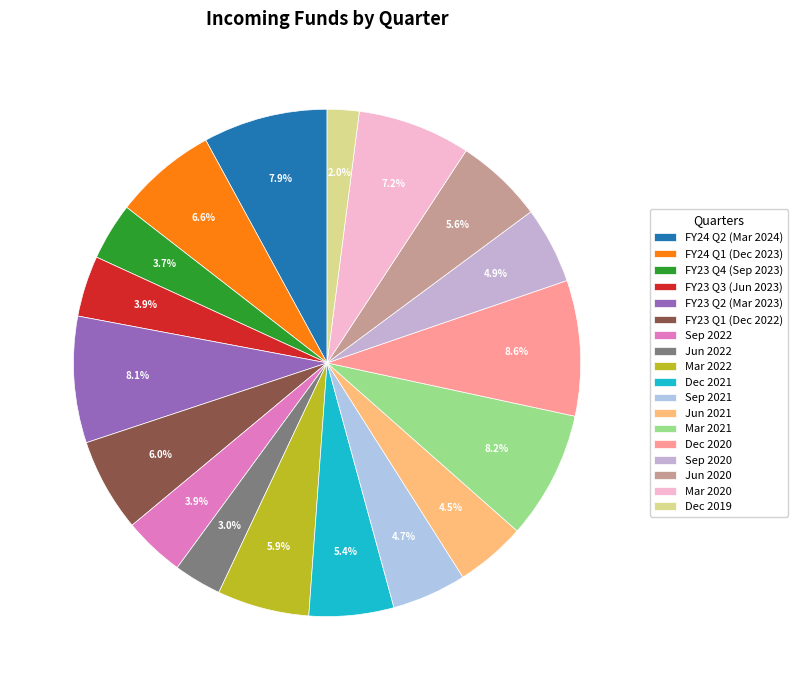

What percentage is the Jun 2020 slice, to the nearest percent?

6%